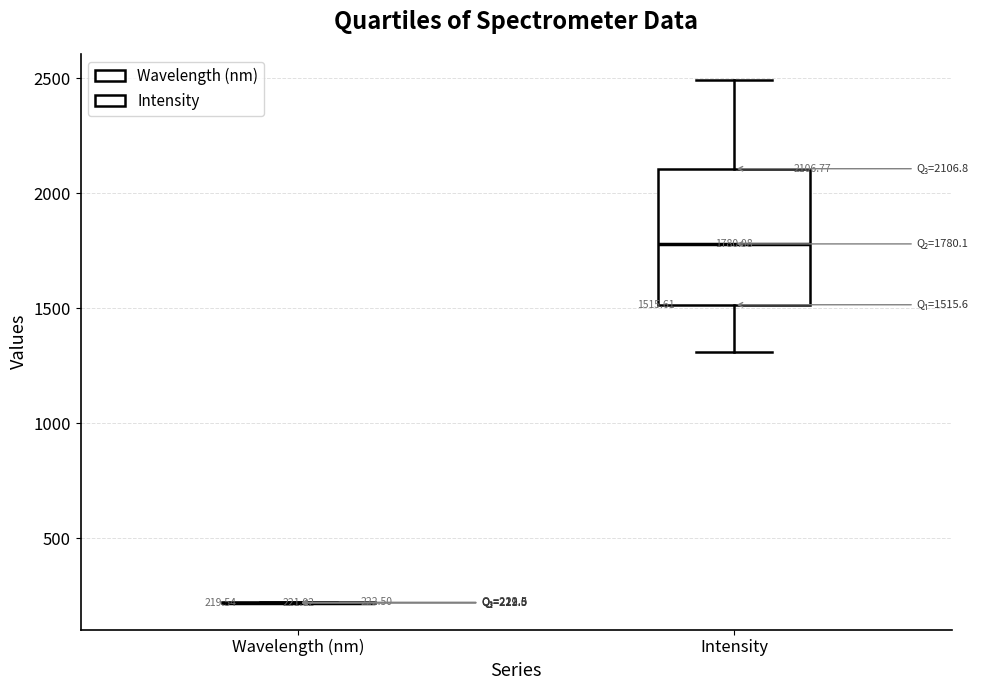

Comparing the boxes themselves (not the whiskers), which one is the tallest?

Intensity